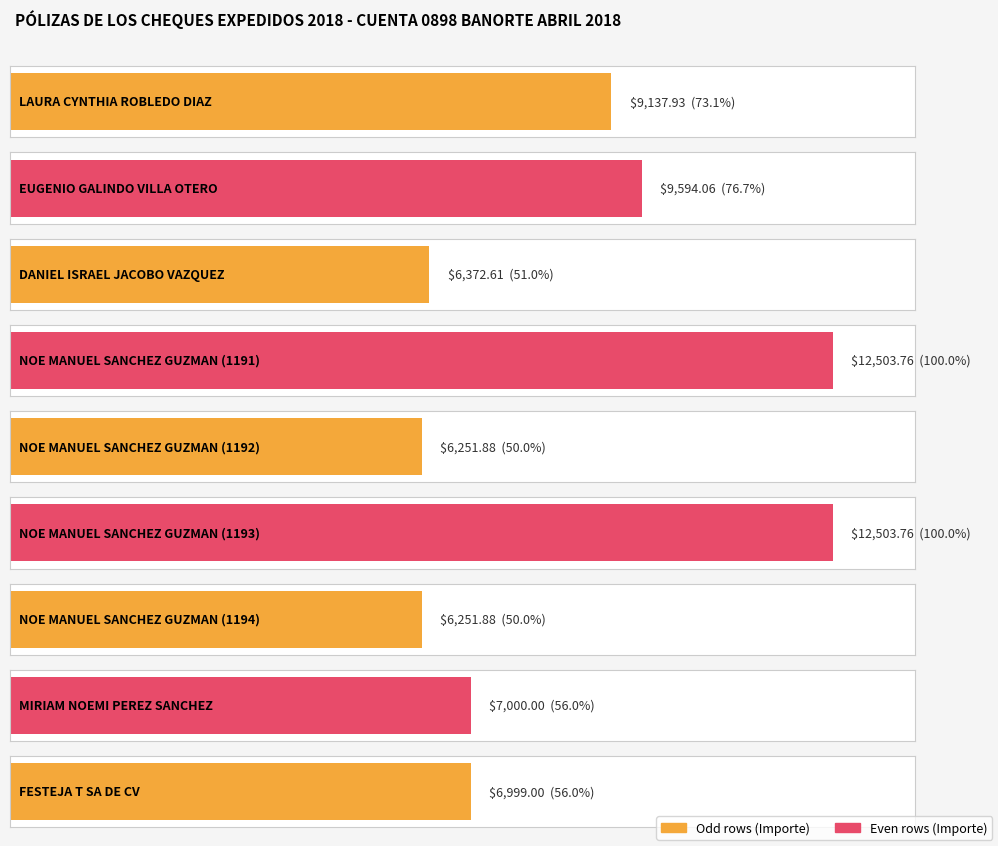

Reading left to right, list all the values displayed in this chart.

9137.9	9594.1	6372.6	12503.8	6251.9	12503.8	6251.9	7000.0	6999.0